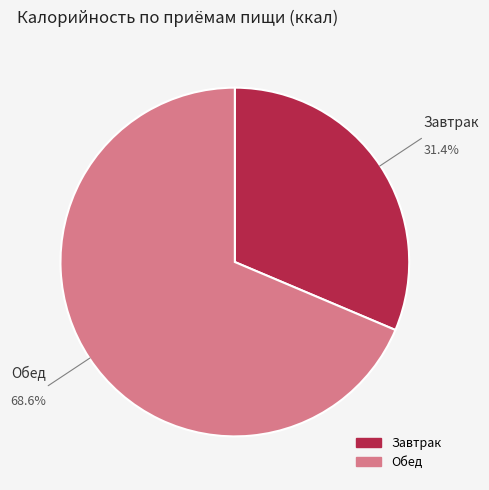

How many segments does this pie chart have?

2